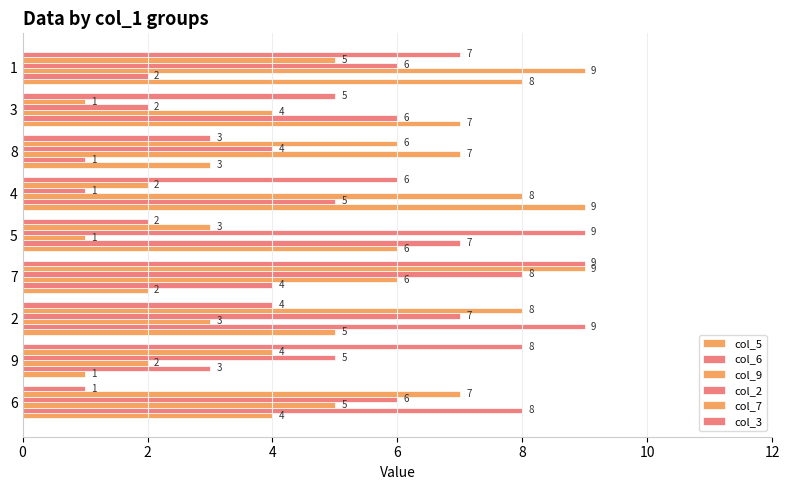

How many series are shown in this chart?

6